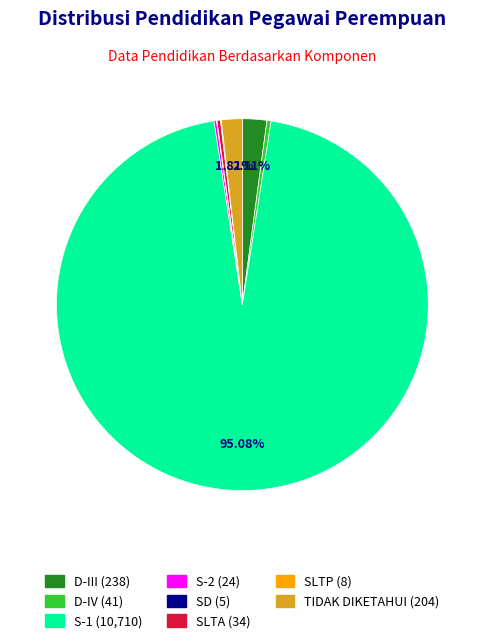

Is there any slice that represents more than half of the pie?

Yes